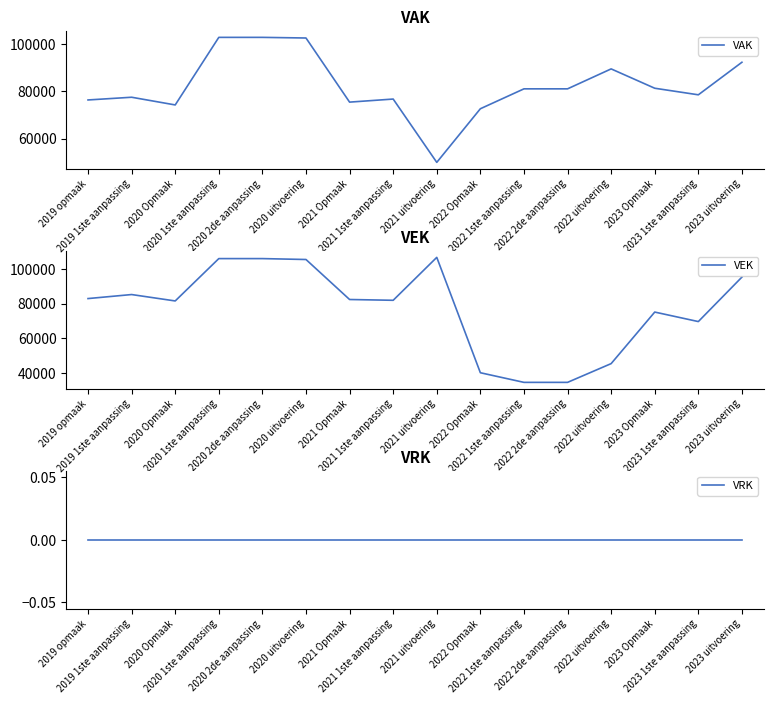

Reading left to right, list all the values displayed in this chart.

VAK: 76405	77554	74299	102889	102889	102620	75490	76788	49999	72687	81109	81109	89547	81365	78585	92356
VEK: 82890	85201	81519	105875	105875	105357	82349	81897	106584	40232	34695	34695	45481	75123	69658	95235
VRK: 0	0	0	0	0	0	0	0	0	0	0	0	0	0	0	0